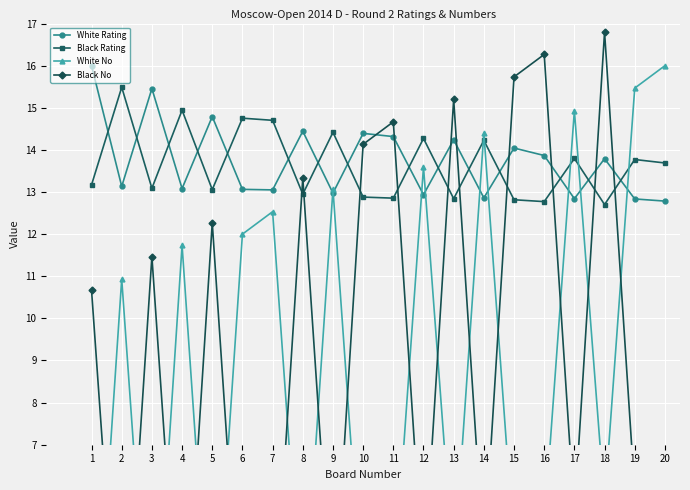

What is the value of the White Rating point at the 18th from the left?

13.8